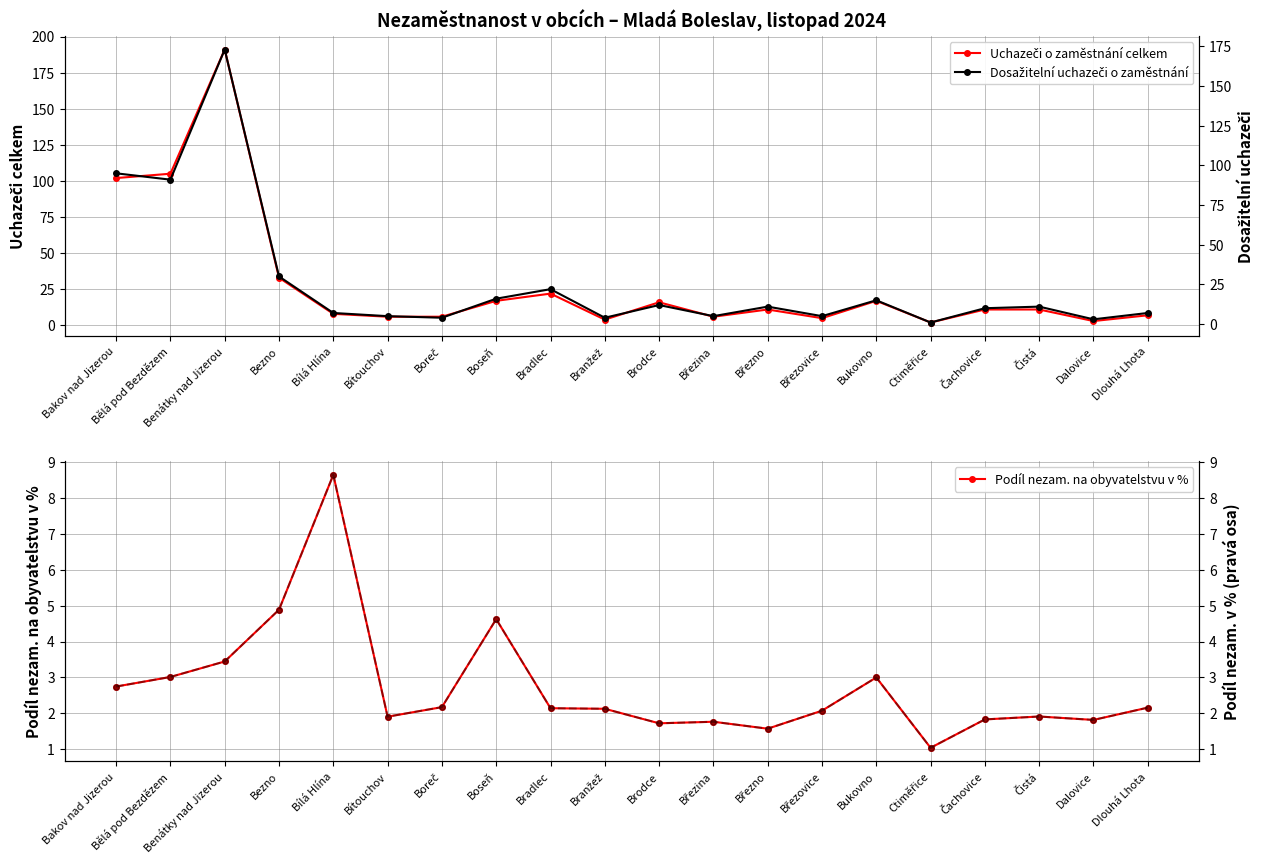

What is the average value of the Podíl nezam. (pravá osa) series?

2.7